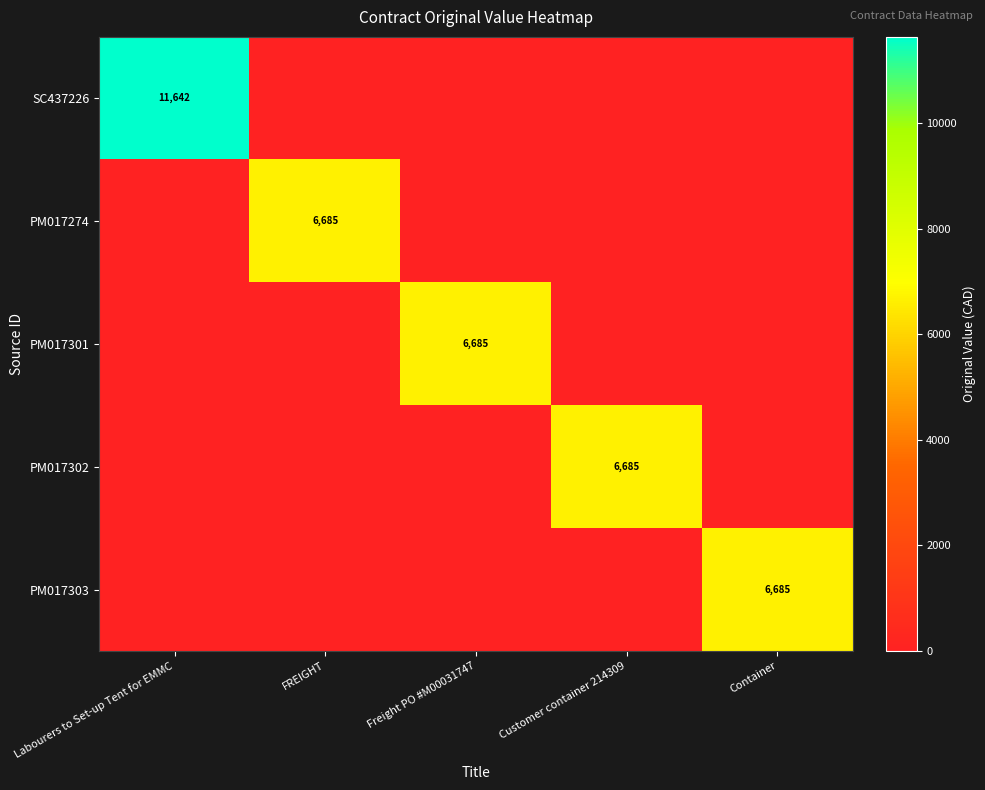

Which series has the widest spread of values?

SC437226